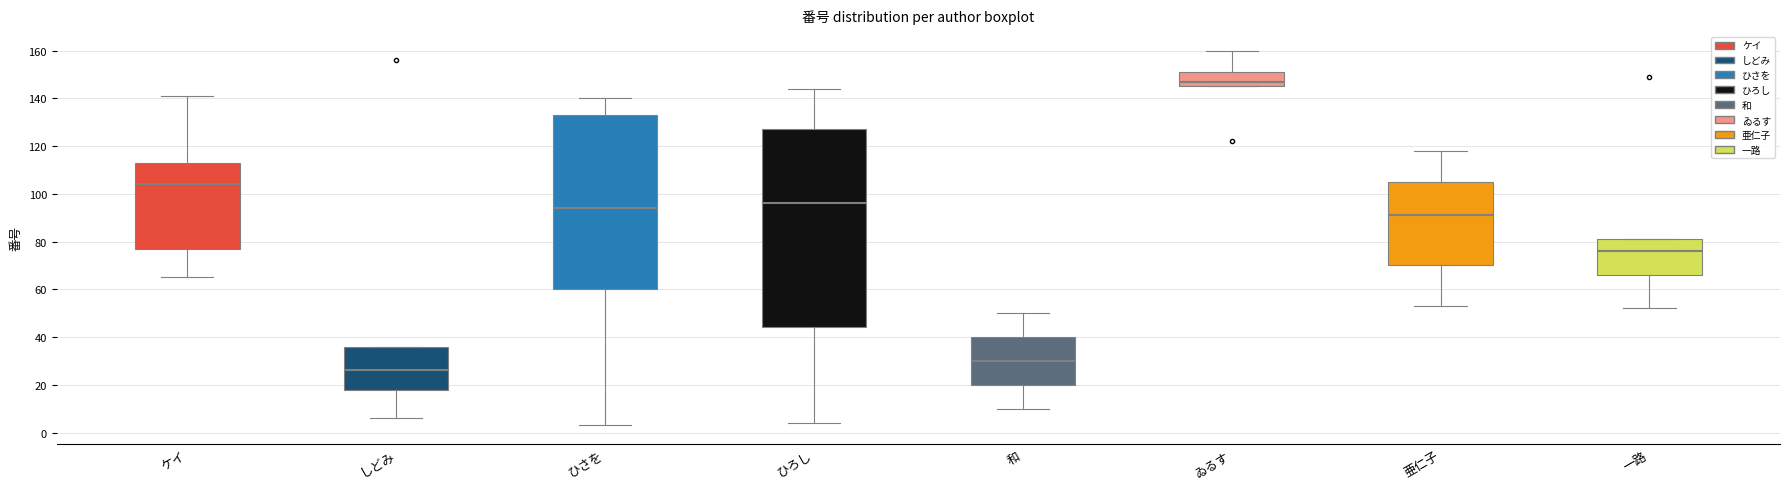

Which box is the tallest, from its lower edge to its upper edge?

ひろし